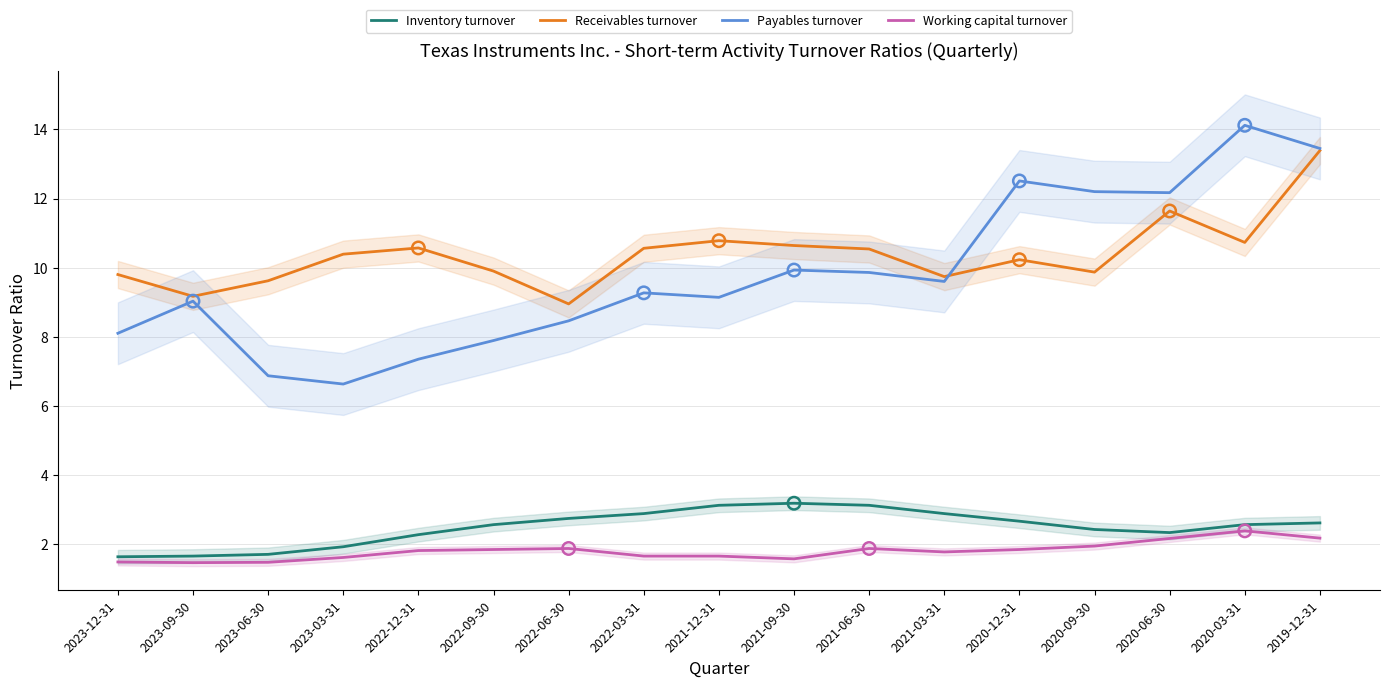

Which series has the largest Y range (max minus min)?

Payables turnover